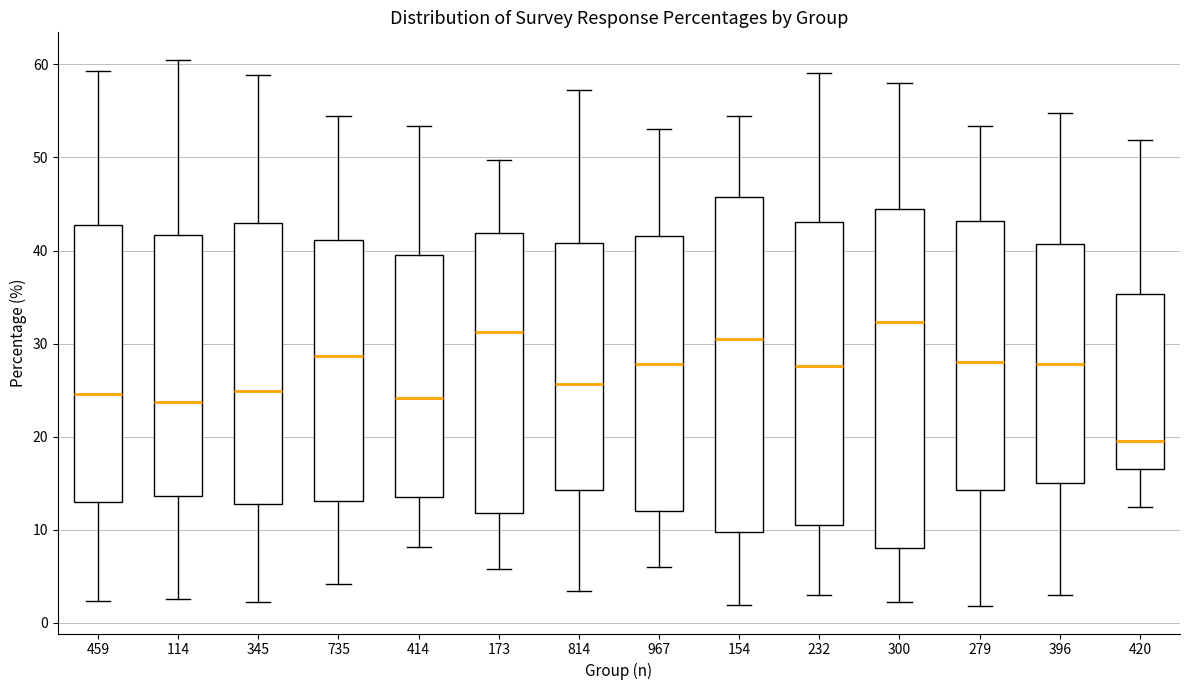

Where does the upper whisker of the box at x = 735 end on the y-axis? The values are not printed on the chart, so give them approximately, as read against the axis.

54